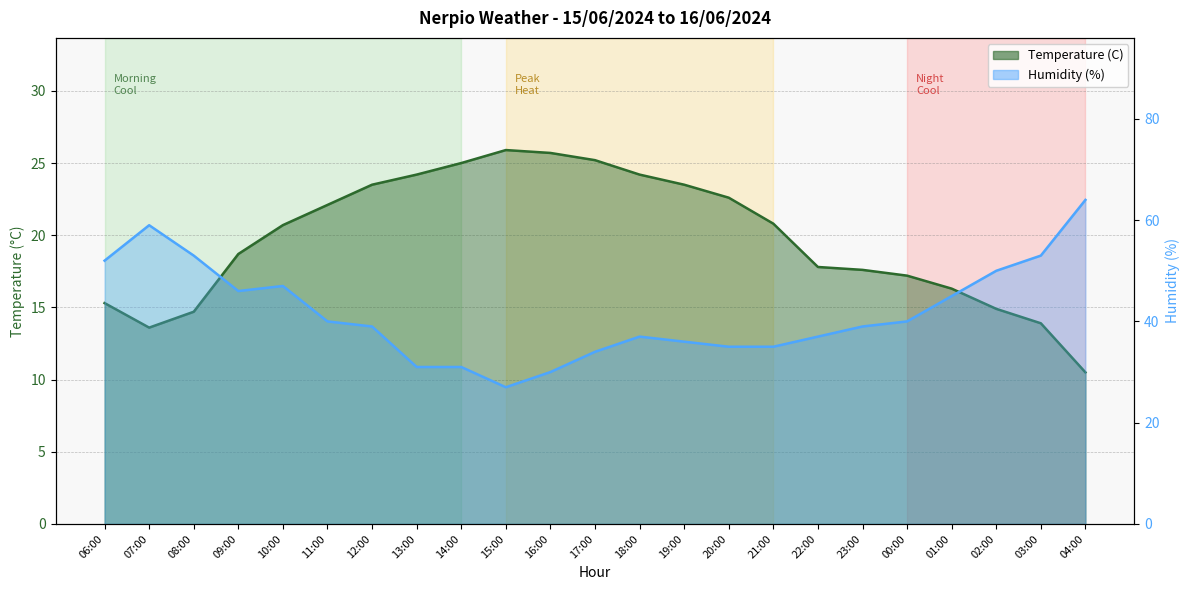

Rank the series by their average value, from highest to lowest.

Humidity (%), Temperature (C)